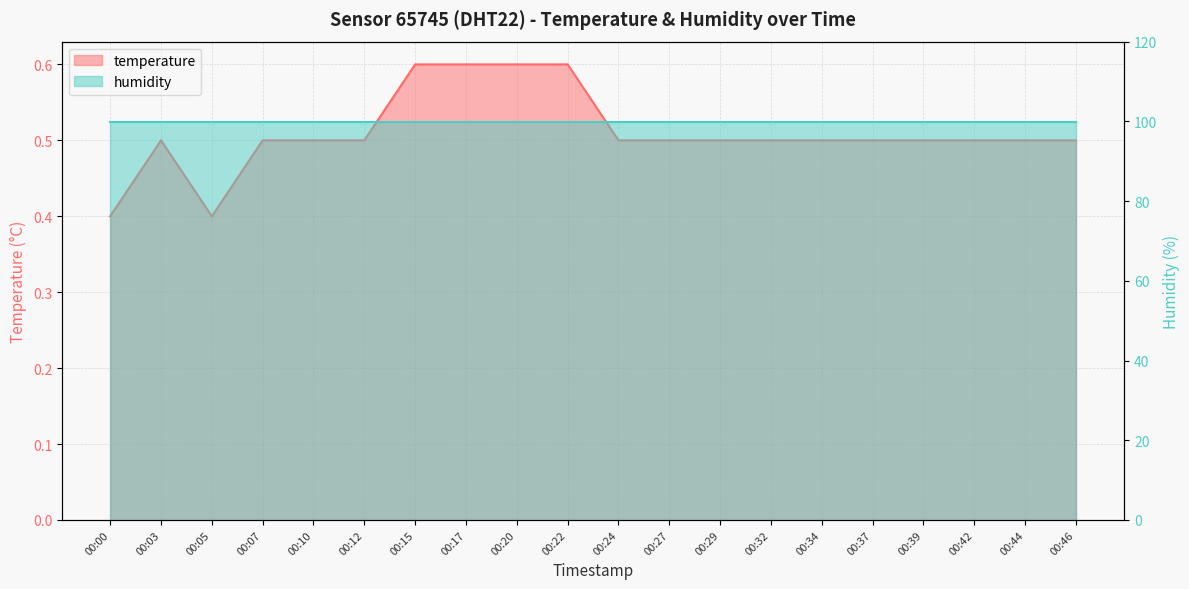

At which label is the value closest to 0?

00:00